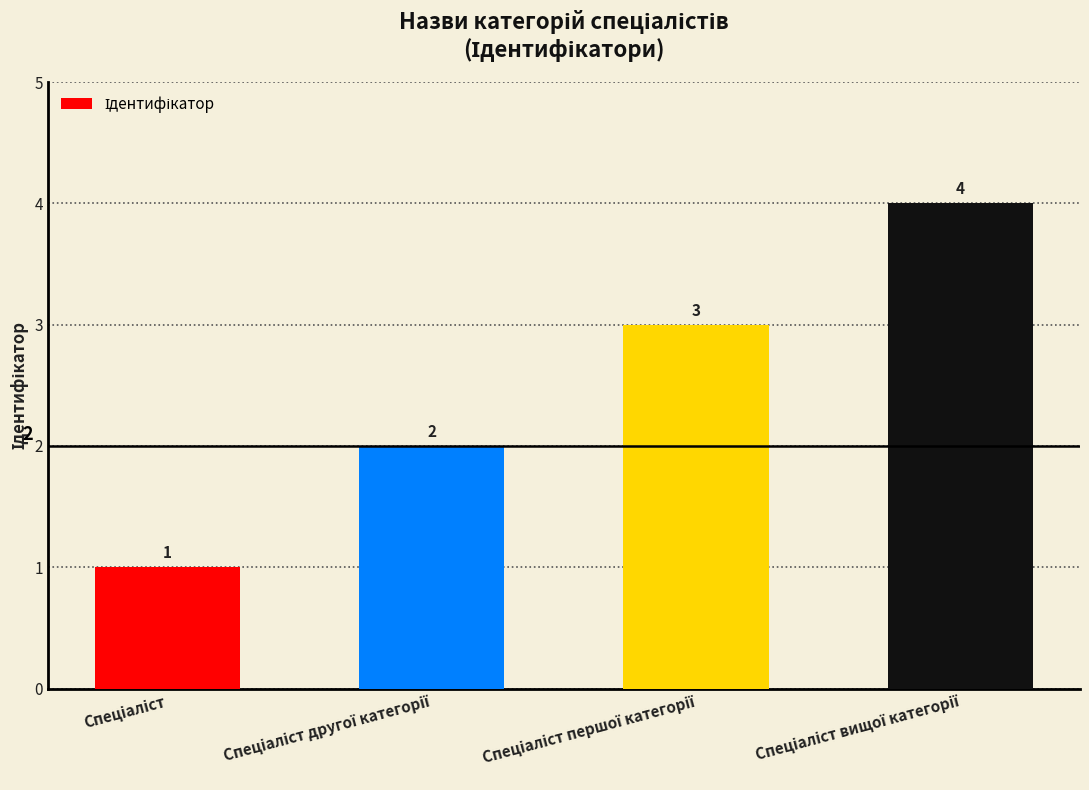

How many values are between 2 and 4?

3